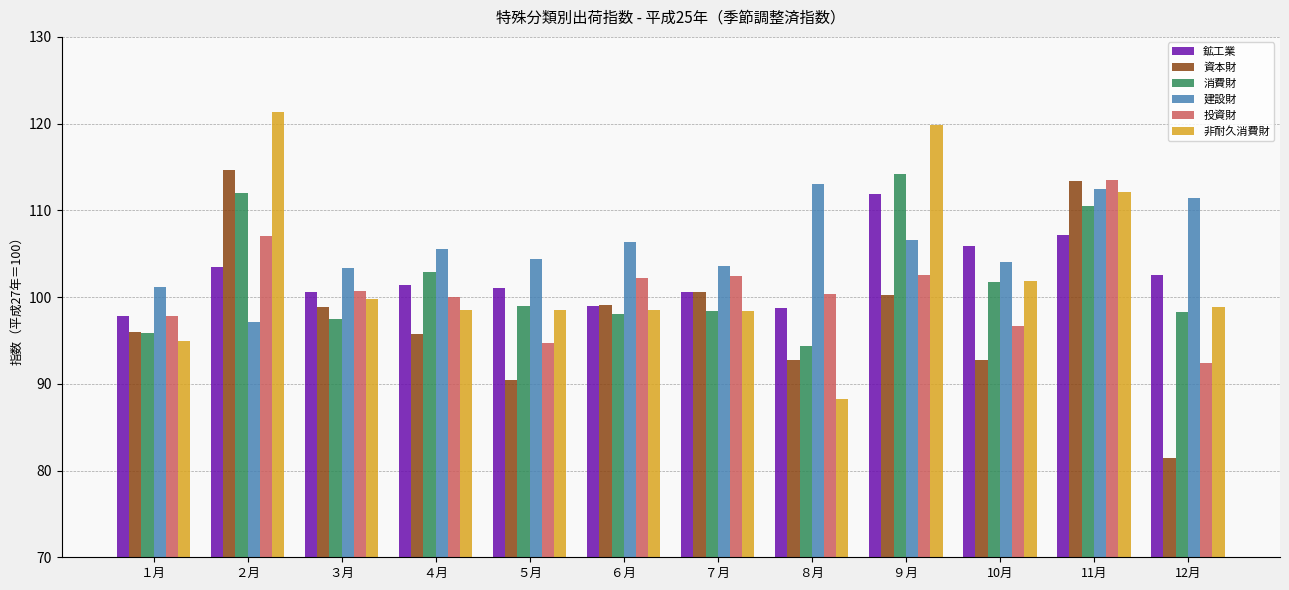

What is the sum of all 建設財 values?

1269.1